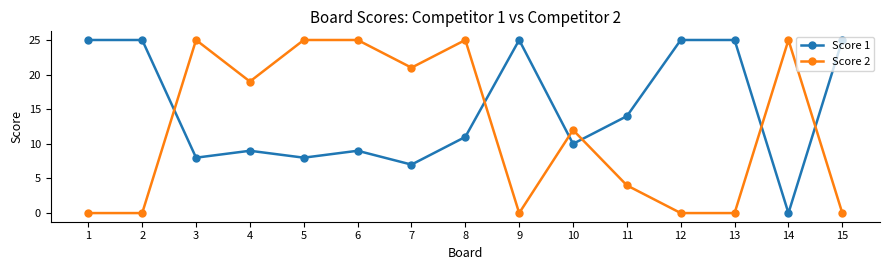

How many lines are shown in the chart?

2